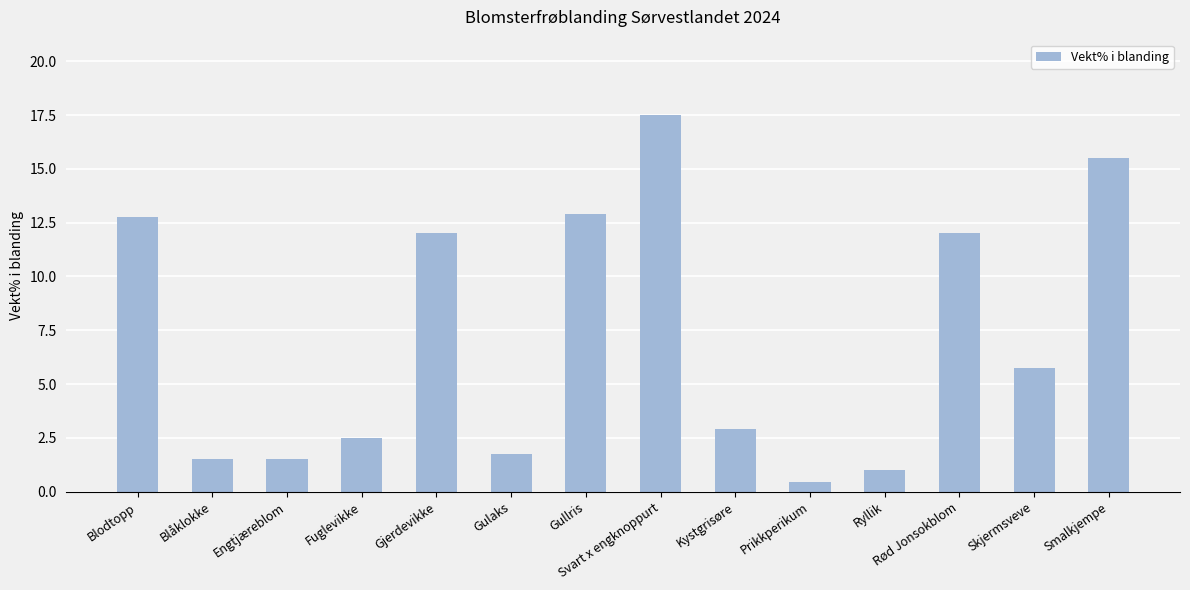

At which label is the value closest to 8?

Skjermsveve